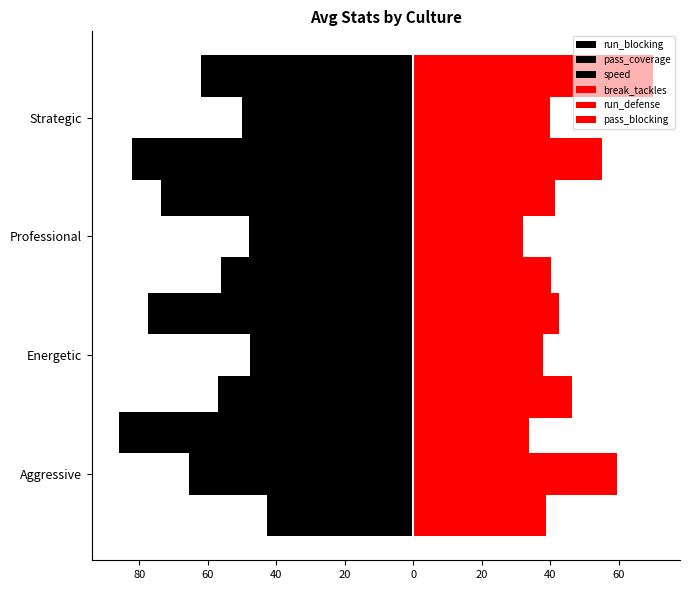

Which series has the widest spread of values?

run_blocking